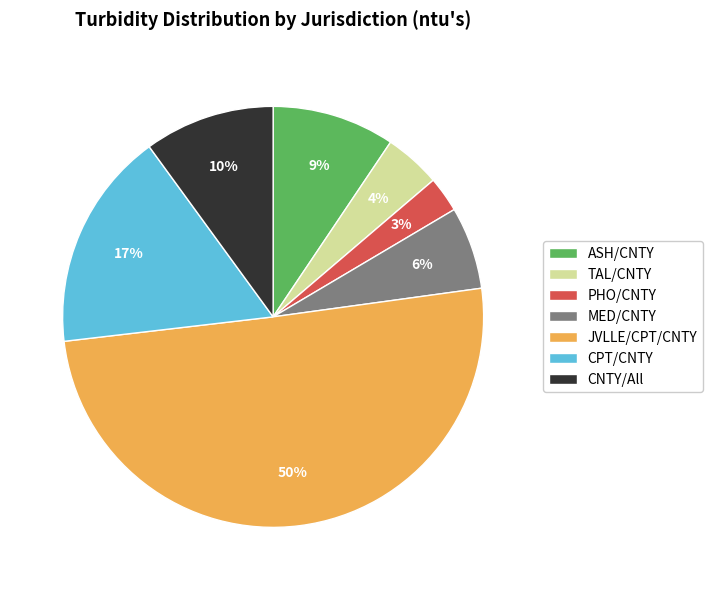

To the nearest percent, what is the combined percentage of CNTY/All and TAL/CNTY?

14%